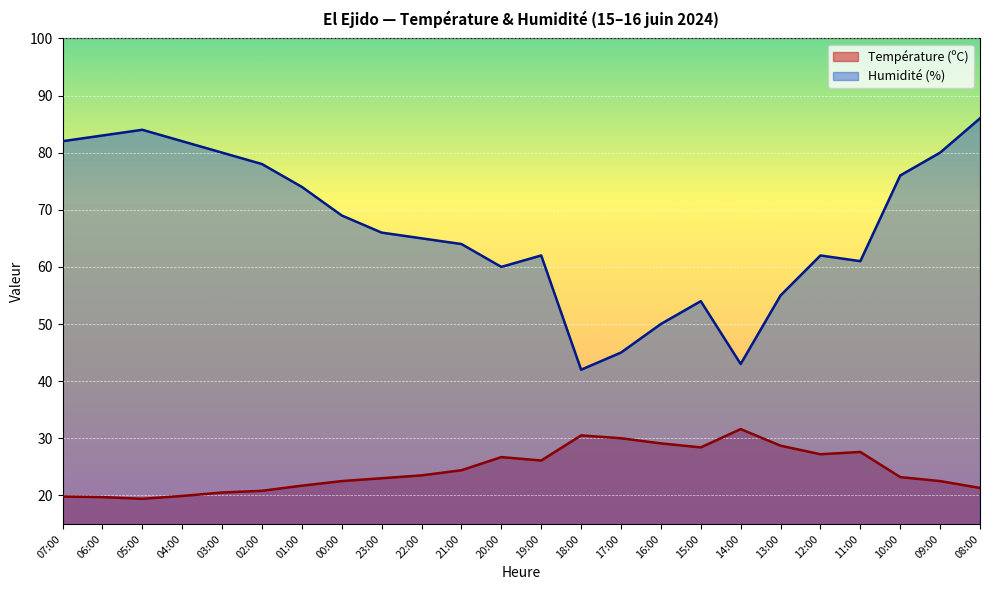

Which series has the largest total across all categories?

Humidité (%)